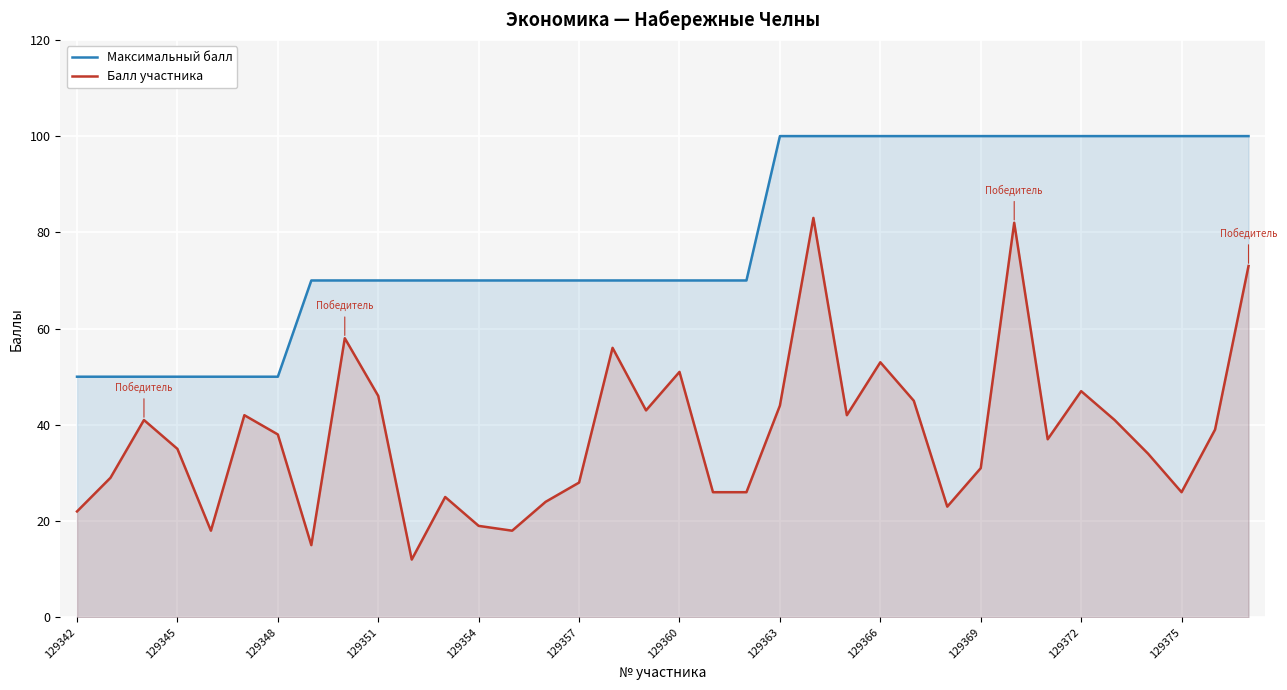

List the series in order of their peak value, highest first.

Максимальный балл, Балл участника